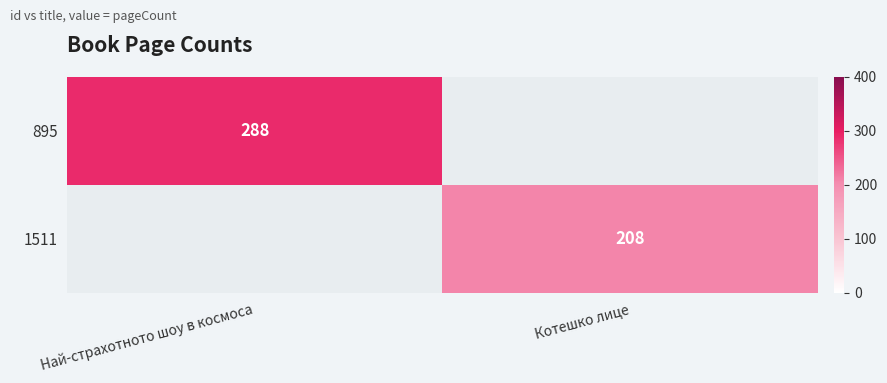

Is it true that 1511 equals 108.3 at Котешко лице?

False